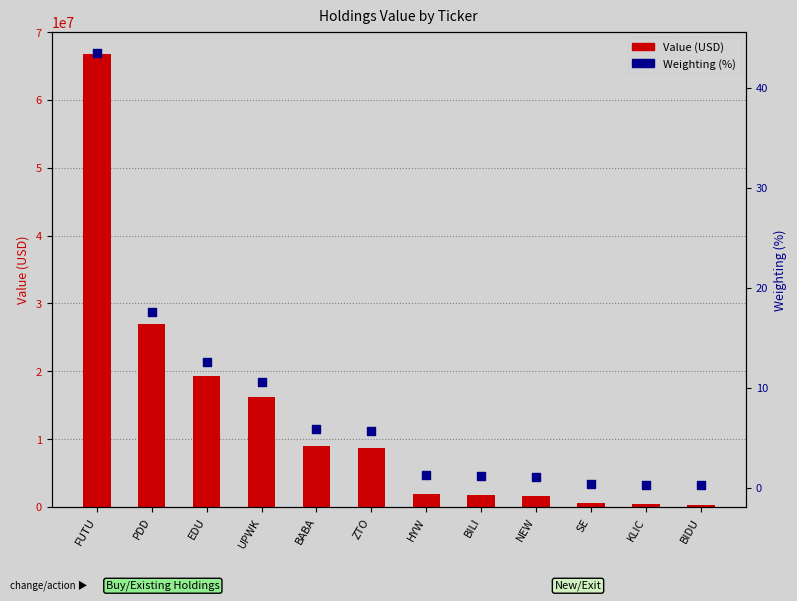

Which series contains the lowest Y value?

Weighting (%)